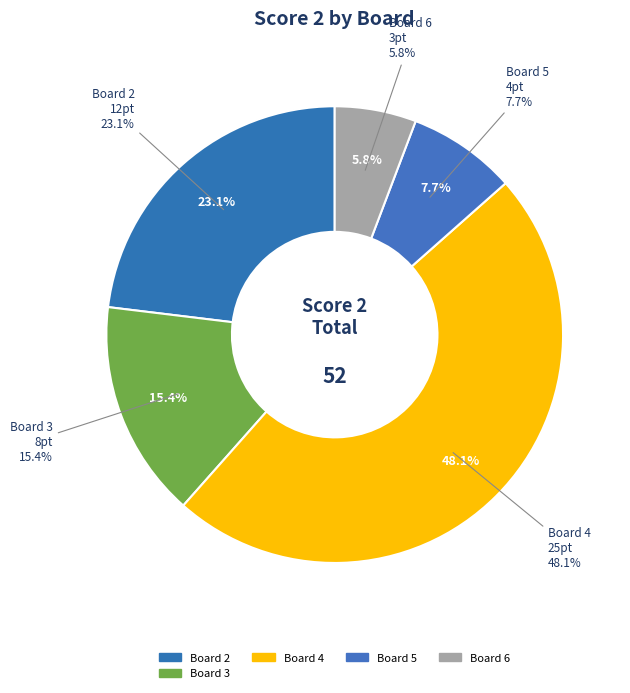

The Board 7 slice represents 0% of the pie. True or false?

True